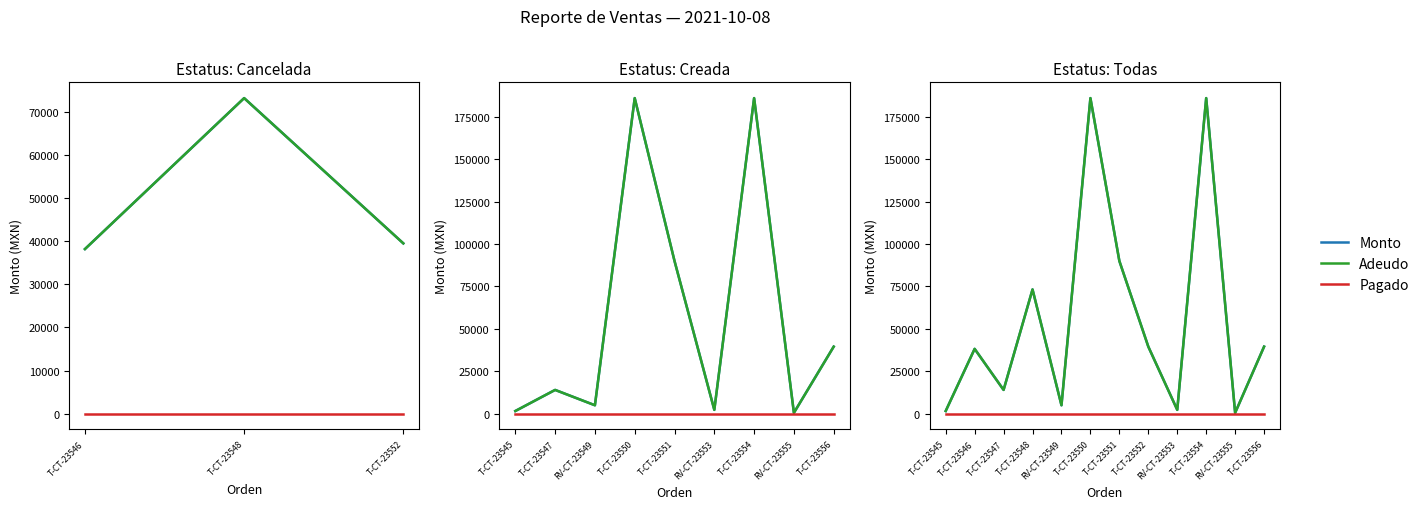

Which series has the largest range (max minus min)?

Monto